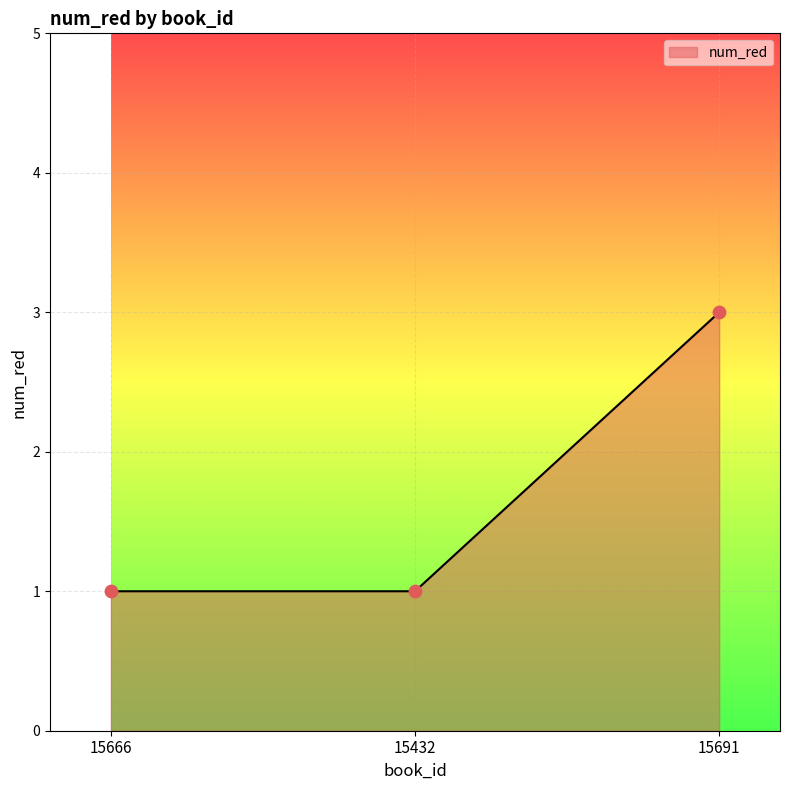

Approximately how many times larger is the value at 15432 compared to 15666?

1.0